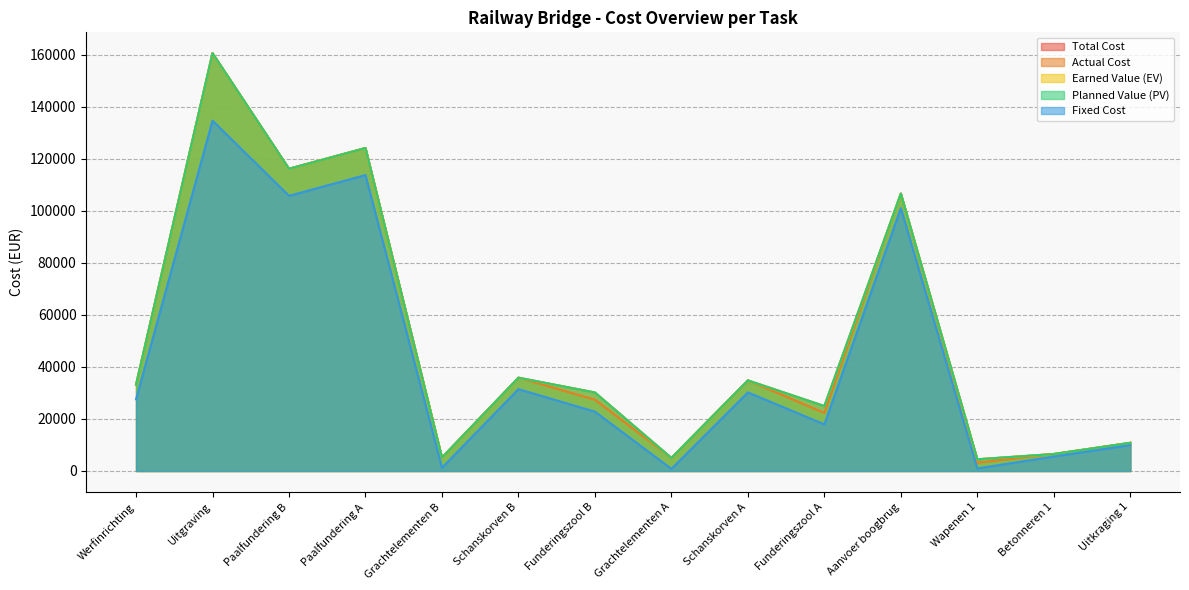

What position from the left is Grachtelementen B?

5